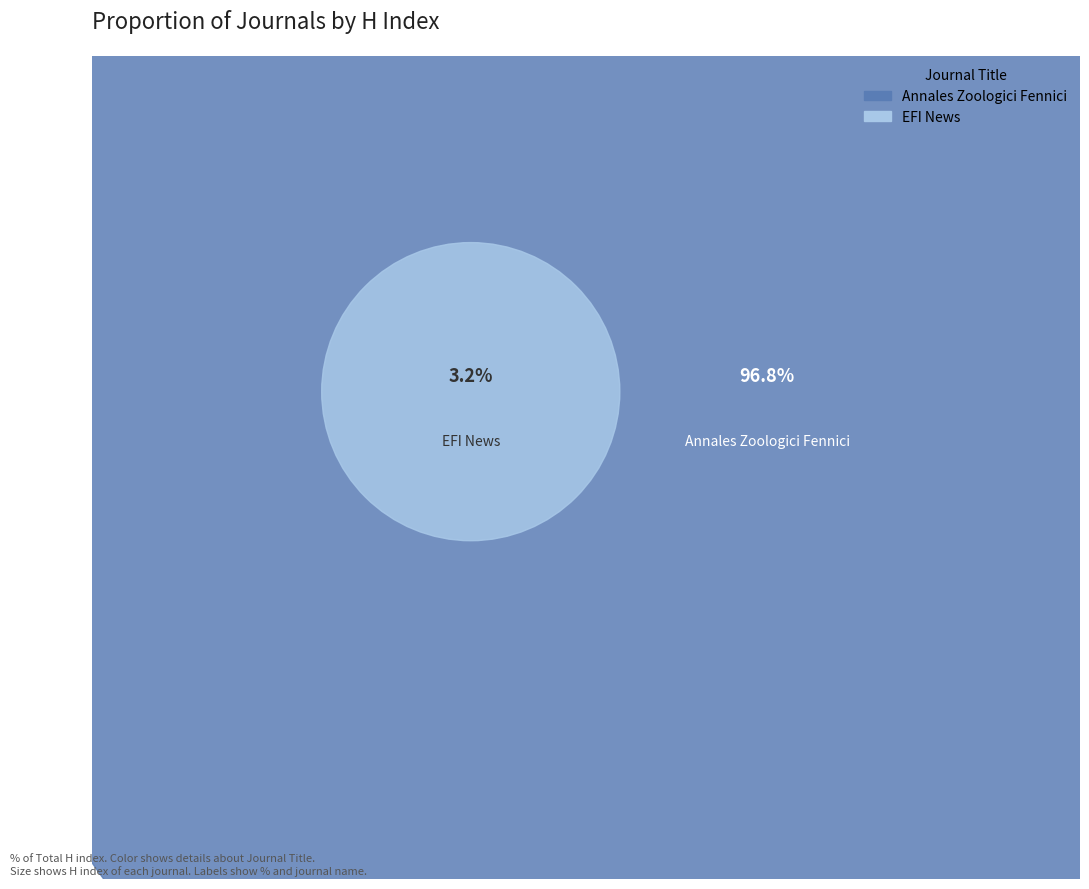

Is there any slice that represents more than half of the pie?

Yes